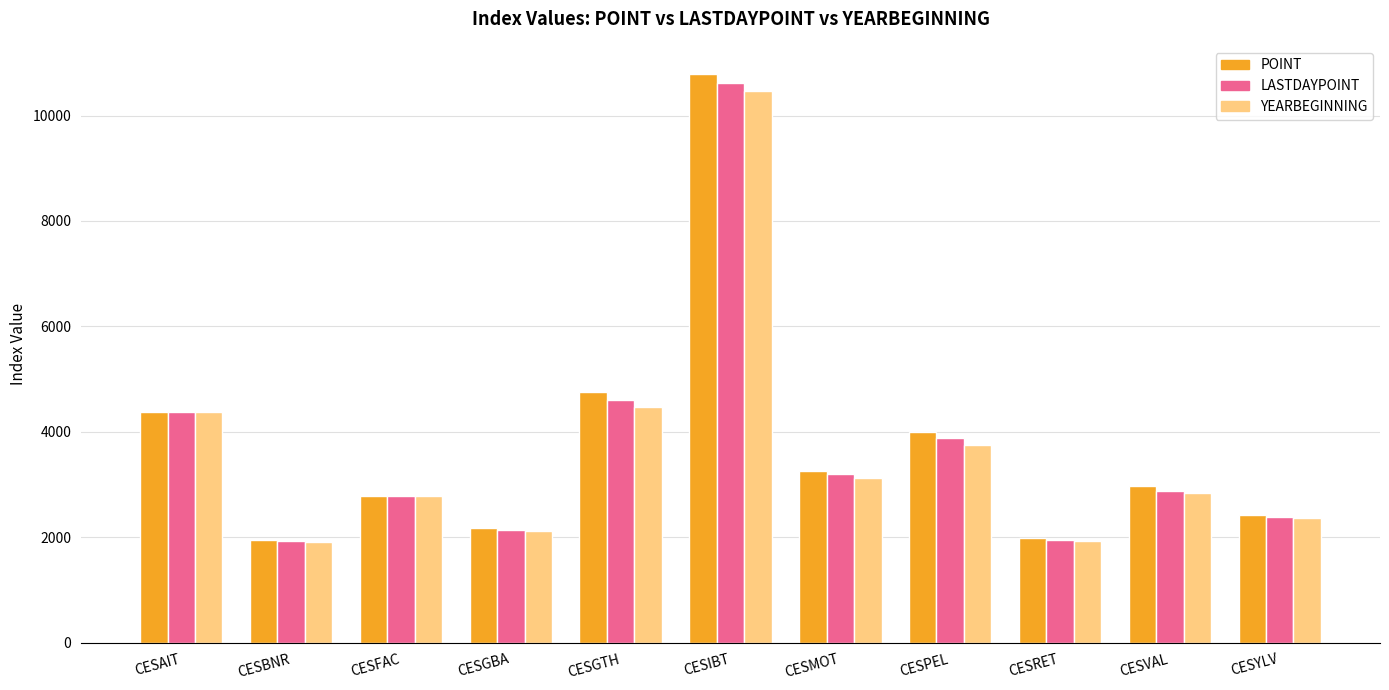

At which label does LASTDAYPOINT first exceed 2874?

CESAIT